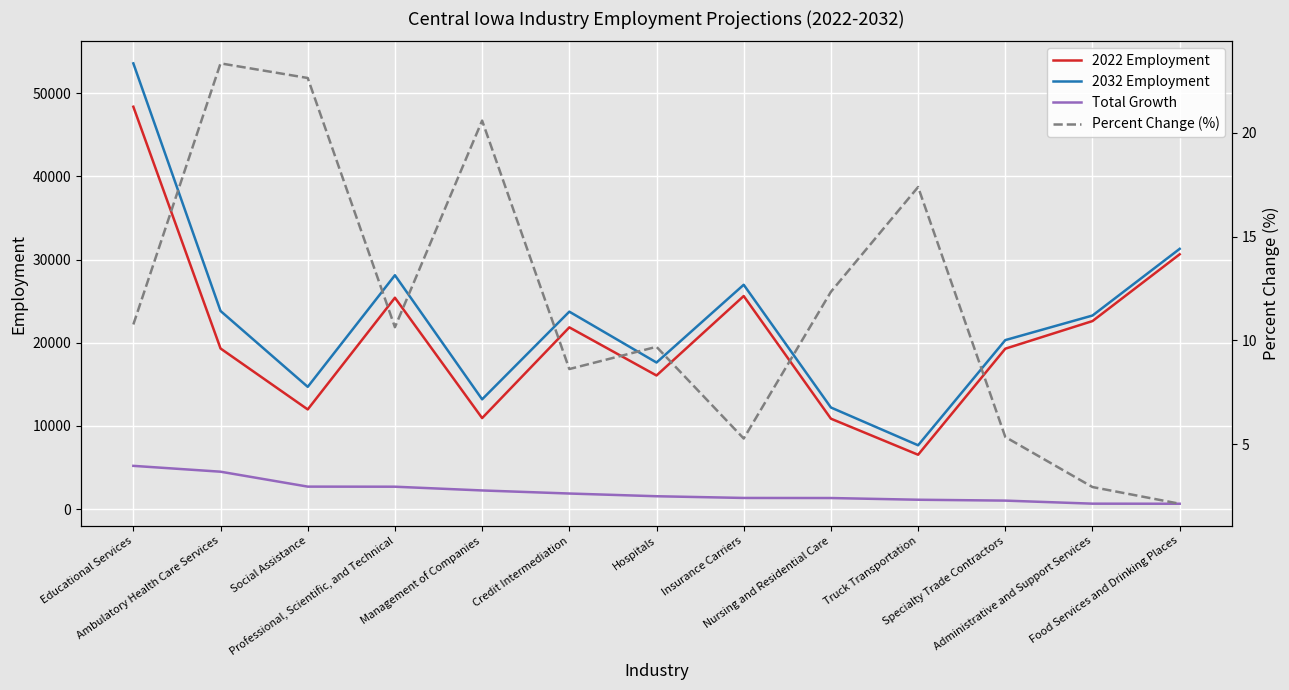

What is the maximum value for Percent Change (%)?

23.3